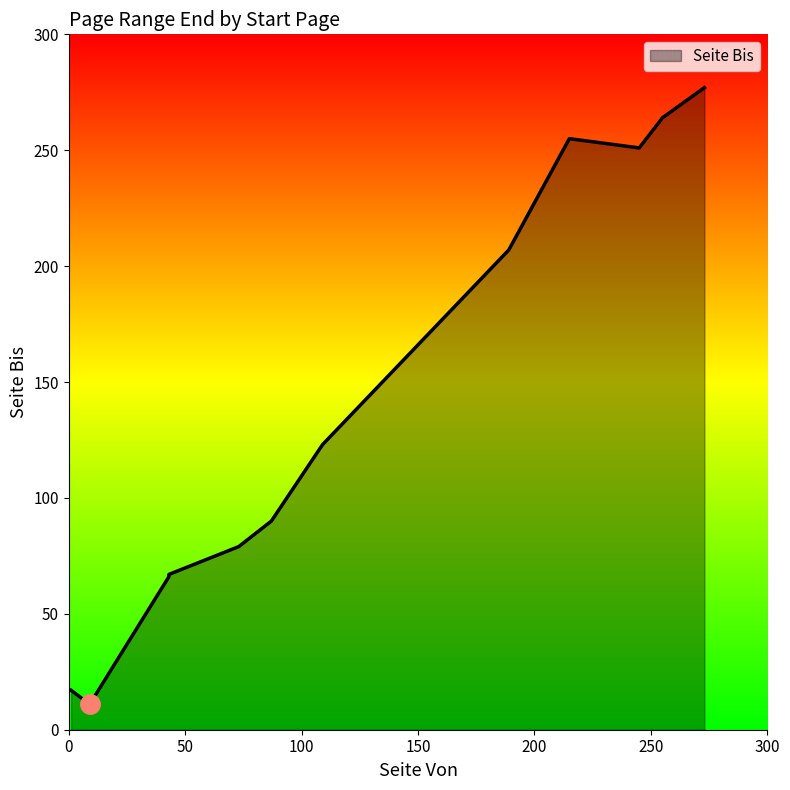

Where is the first local minimum?

1